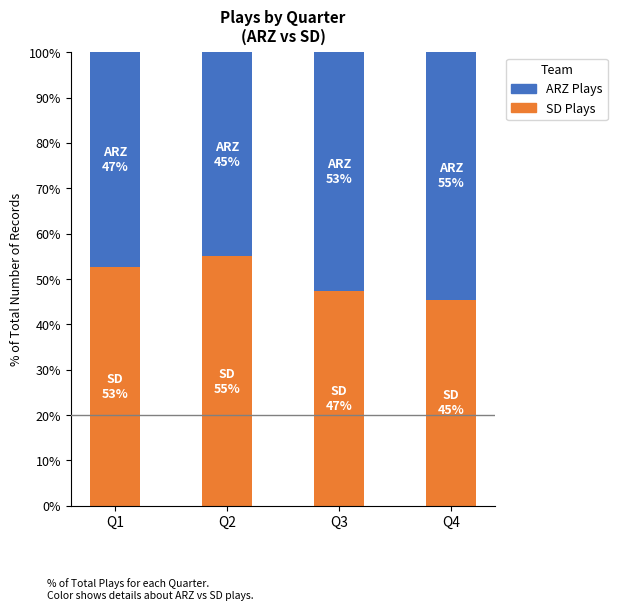

What is the sum of all SD Plays values?

200.5